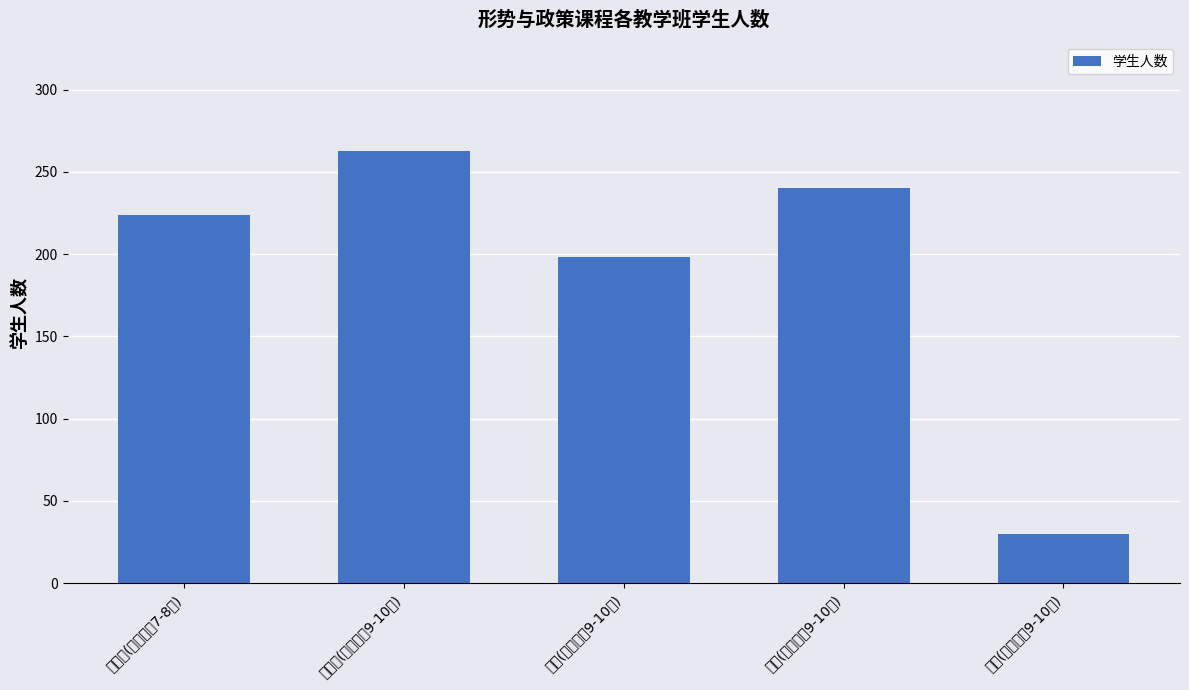

Which label corresponds to the smallest value in the chart?

郭鹏(星期四第9-10节)